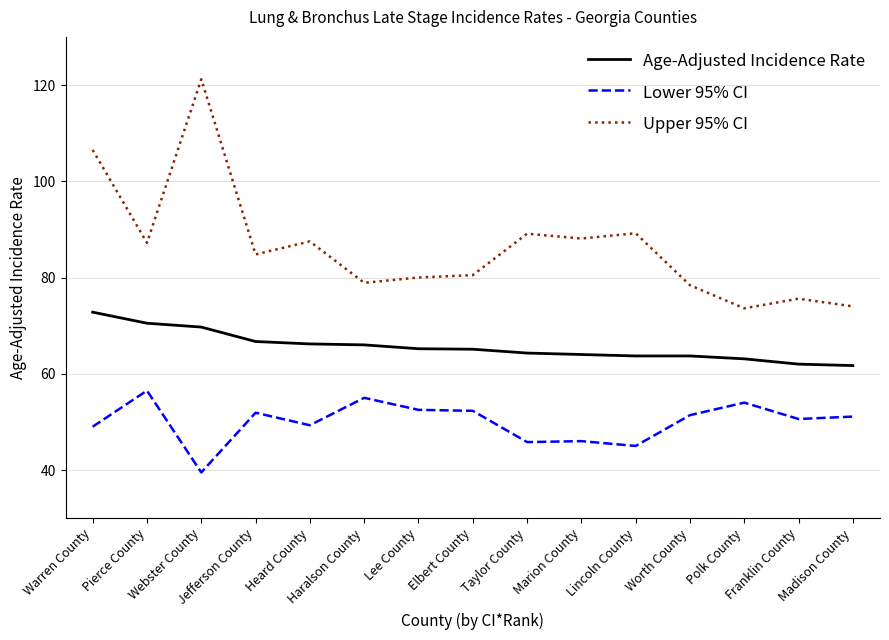

Is it true that Upper 95% CI equals 80.5 at Elbert County?

True